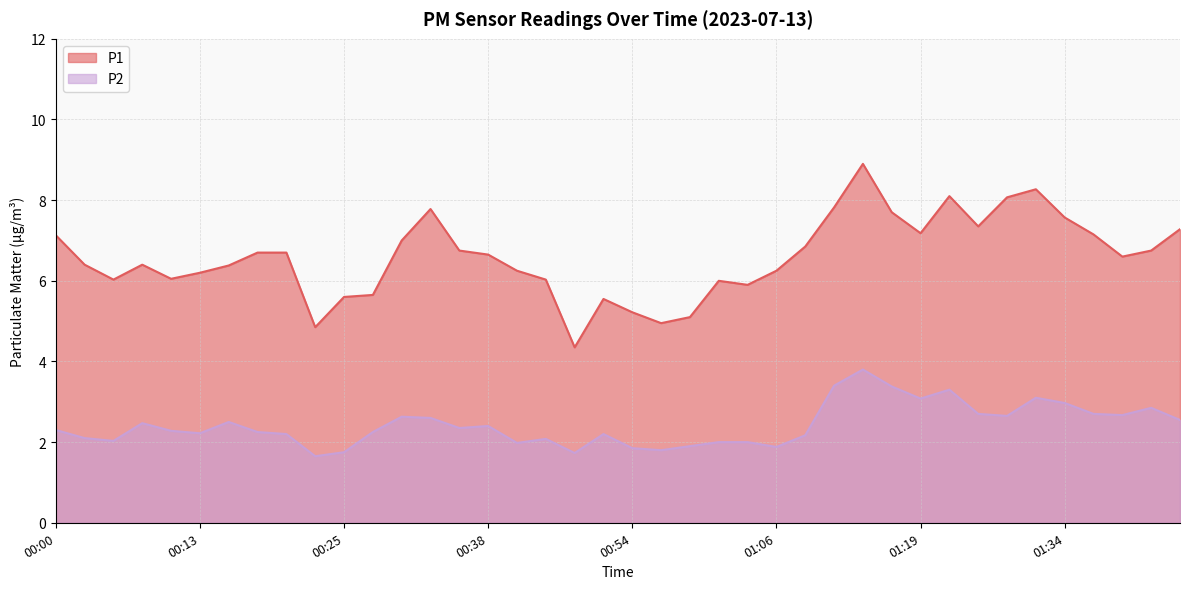

Which category has the lowest value across all series?

00:23